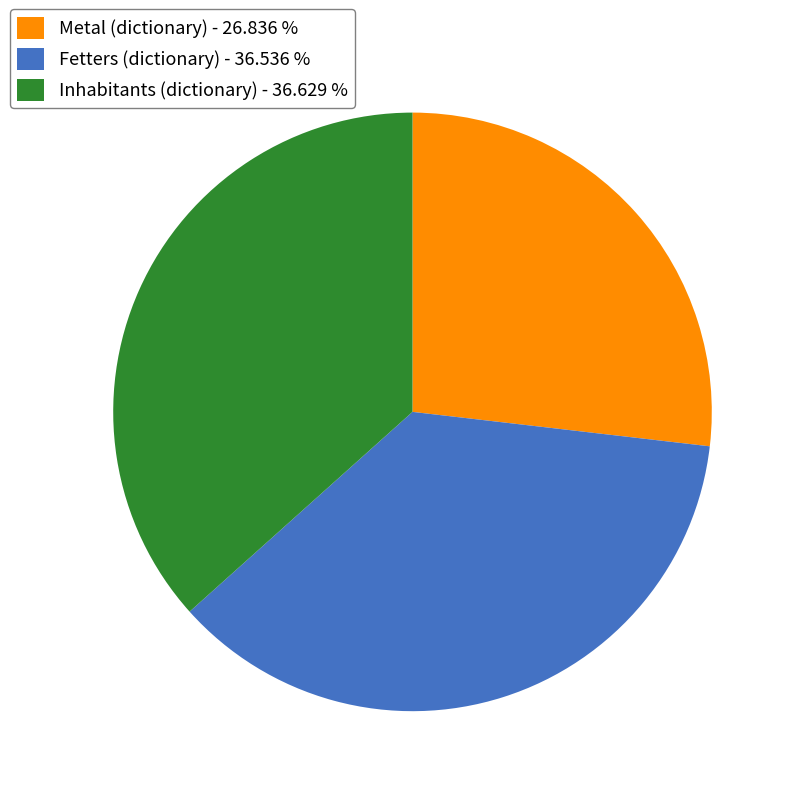

What is the smallest slice in the pie chart?

Metal (dictionary) - 26.836 %